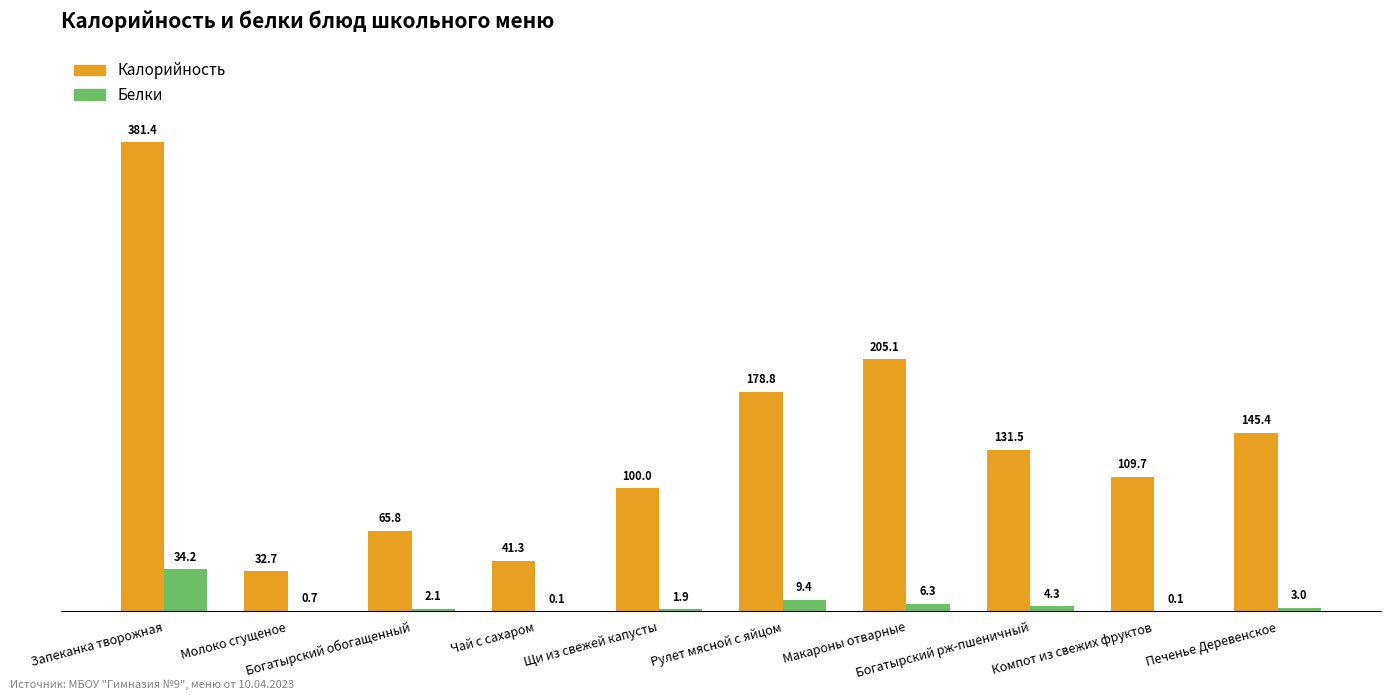

What is the sum of all Белки values?

62.1